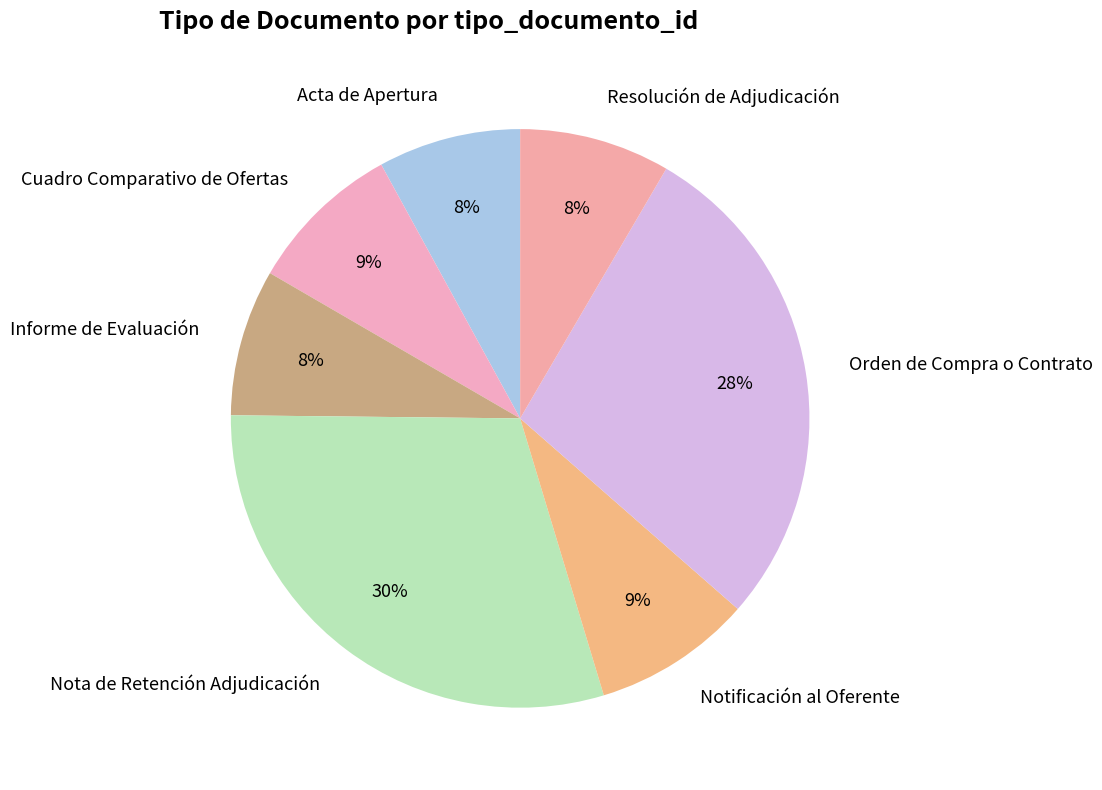

What is the largest slice in the pie chart?

Nota de Retención Adjudicación